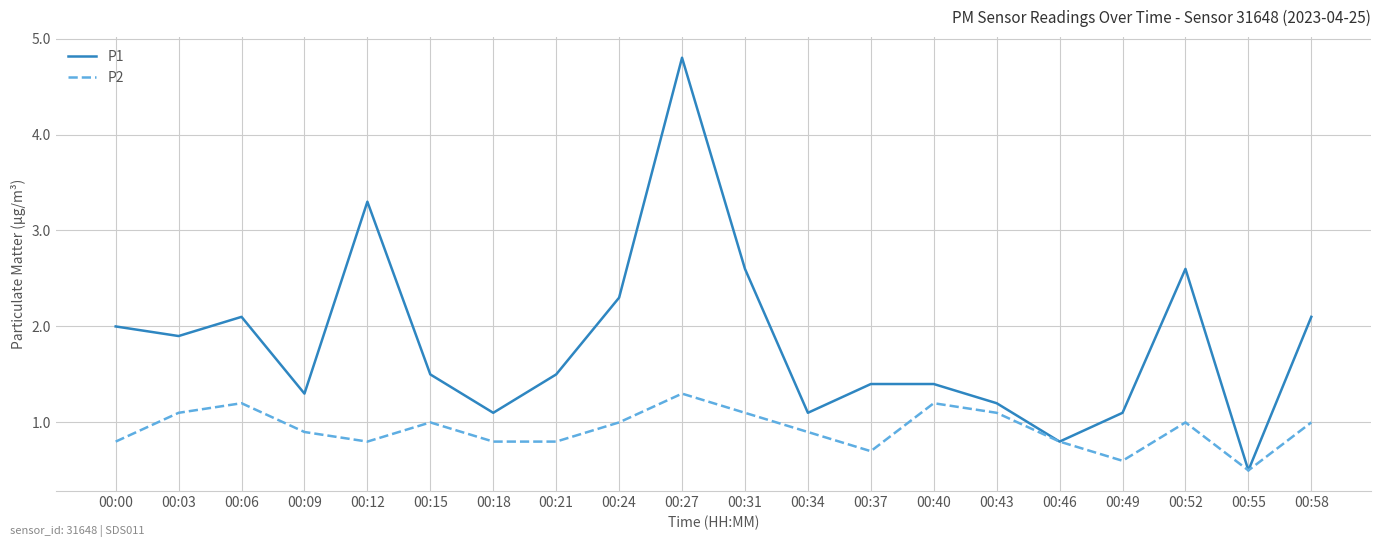

What is the sum of all P1 values?

36.6